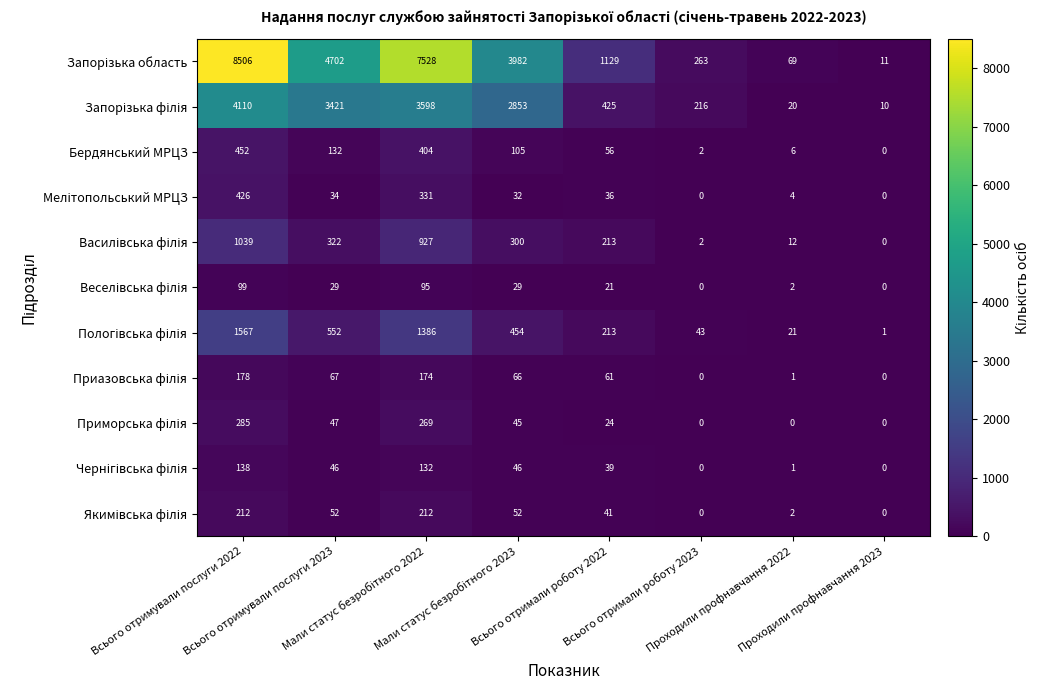

At how many categories does at least one series exceed 3086?

4